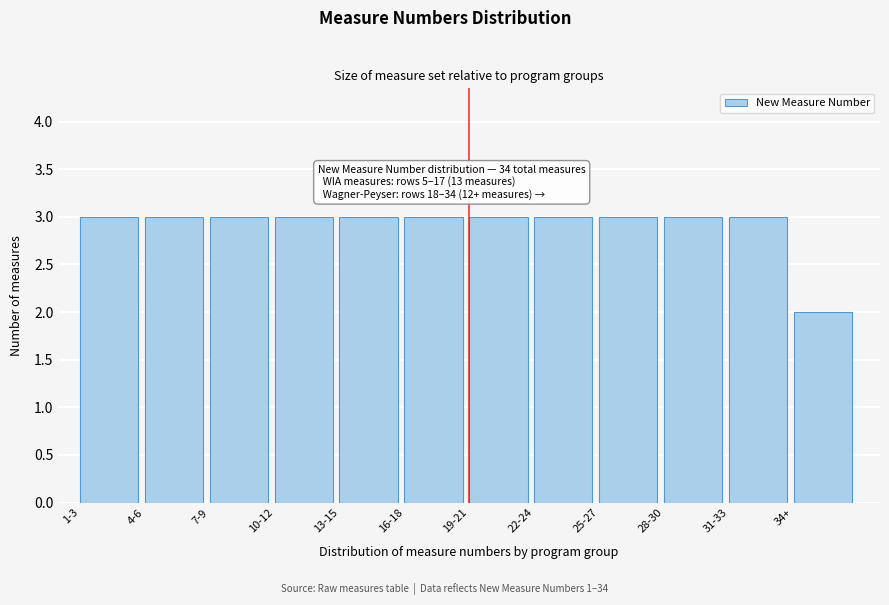

Reading left to right, extract all data points from this chart.

1-3=3	4-6=3	7-9=3	10-12=3	13-15=3	16-18=3	19-21=3	22-24=3	25-27=3	28-30=3	31-33=3	34+=2